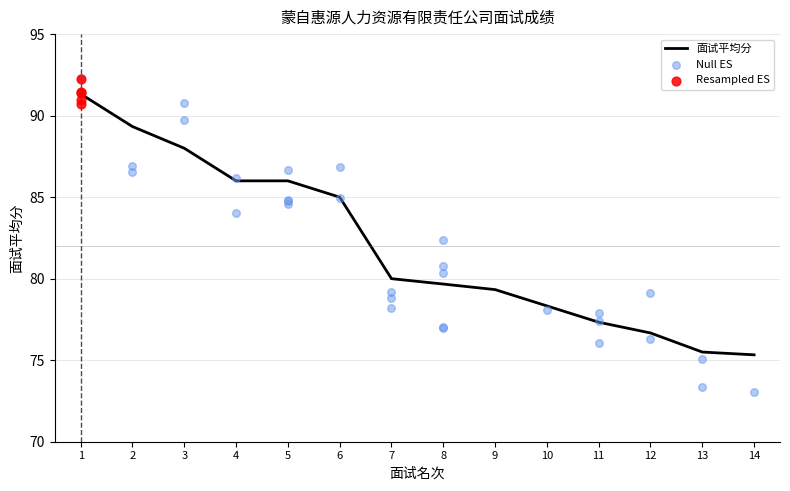

True or false: 面试平均分 has a value of 78.3 at 10.

True